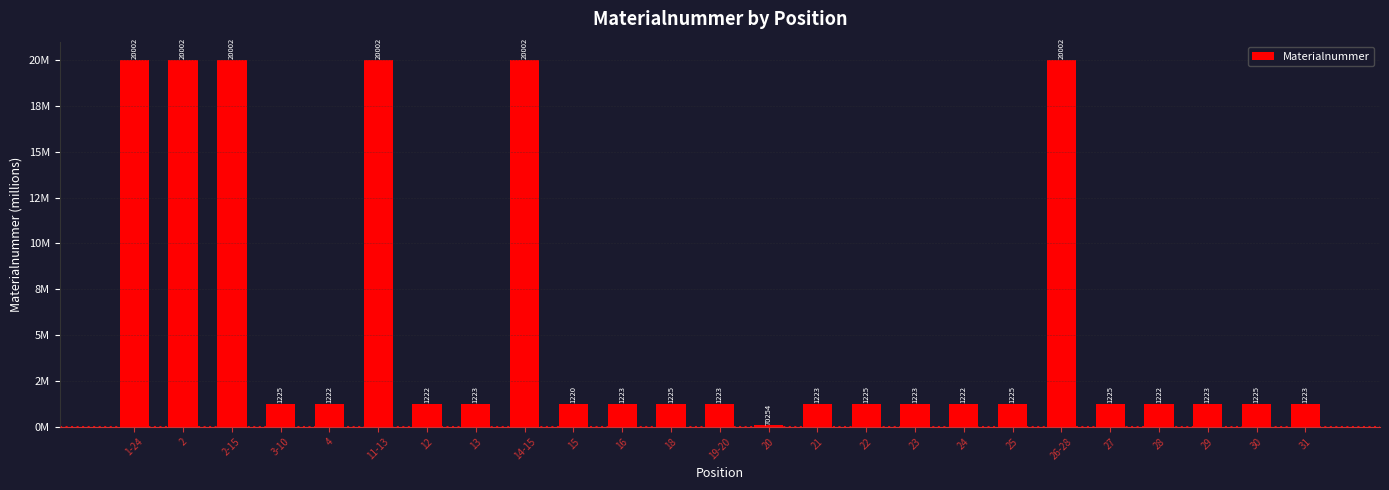

The value at 30 is 1.2. True or false?

True